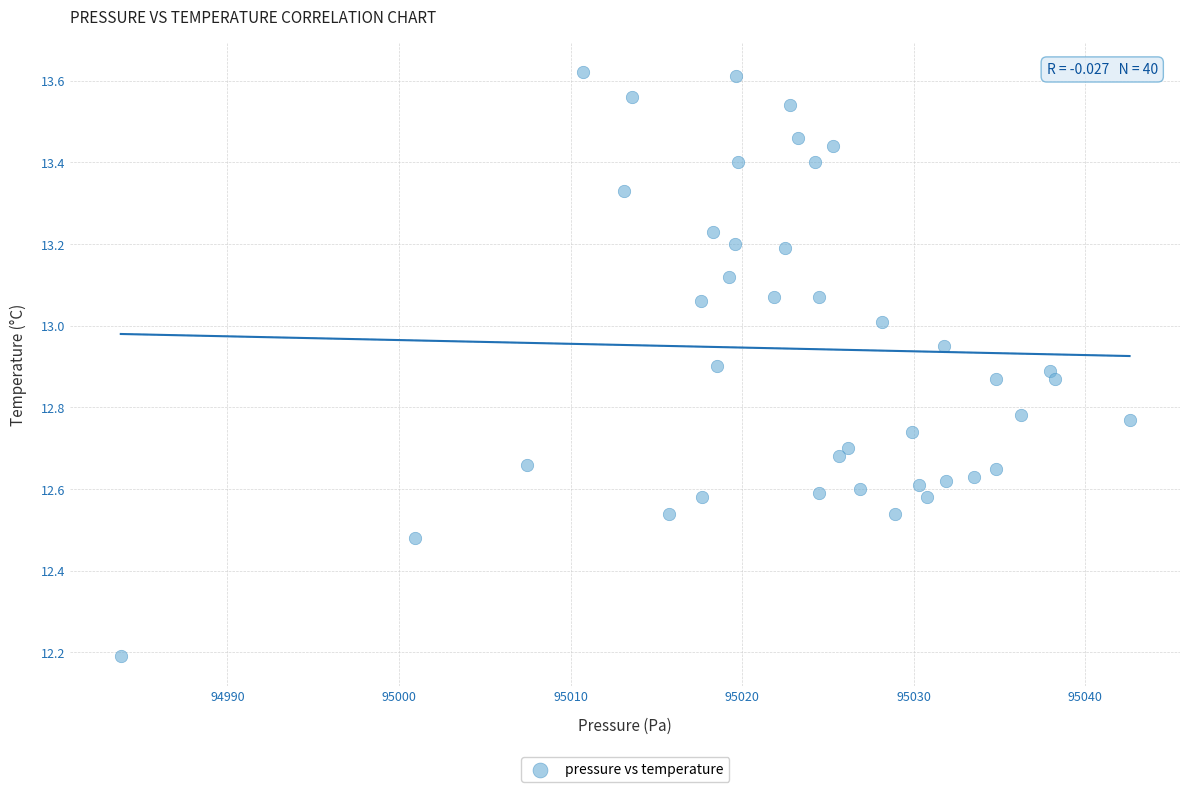

What is the range of Y values (max minus min)?

1.4